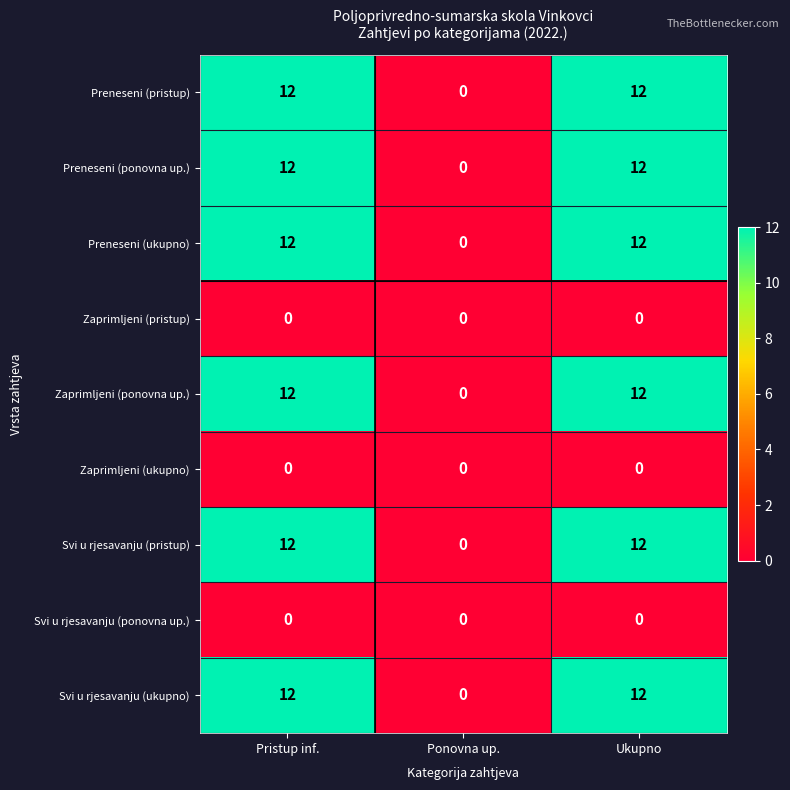

Count the Preneseni (pristup) values in the range 0 to 12.

3